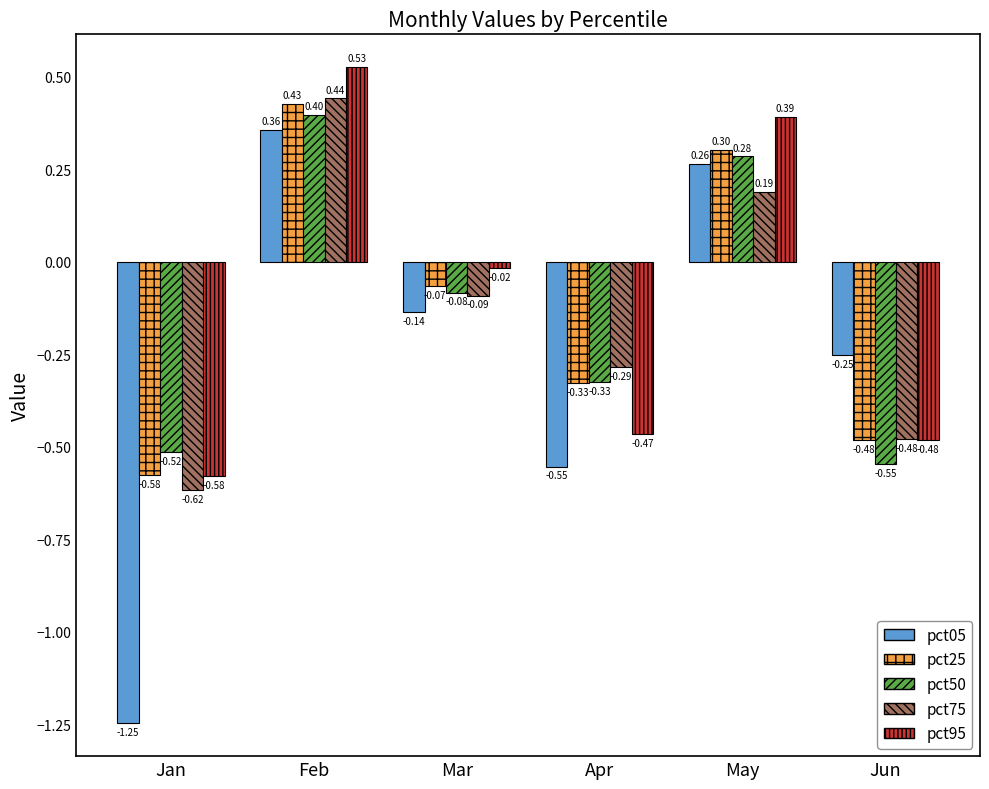

At Feb, list the series in order from smallest to largest.

pct05, pct50, pct25, pct75, pct95